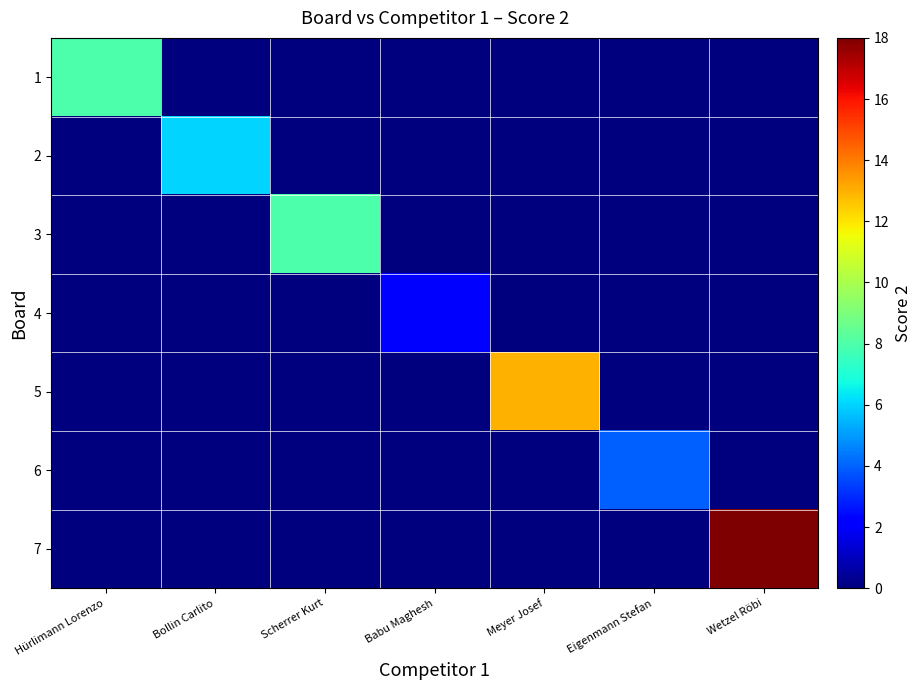

Rank the series by their maximum value, from lowest to highest.

4, 6, 2, 1, 3, 5, 7